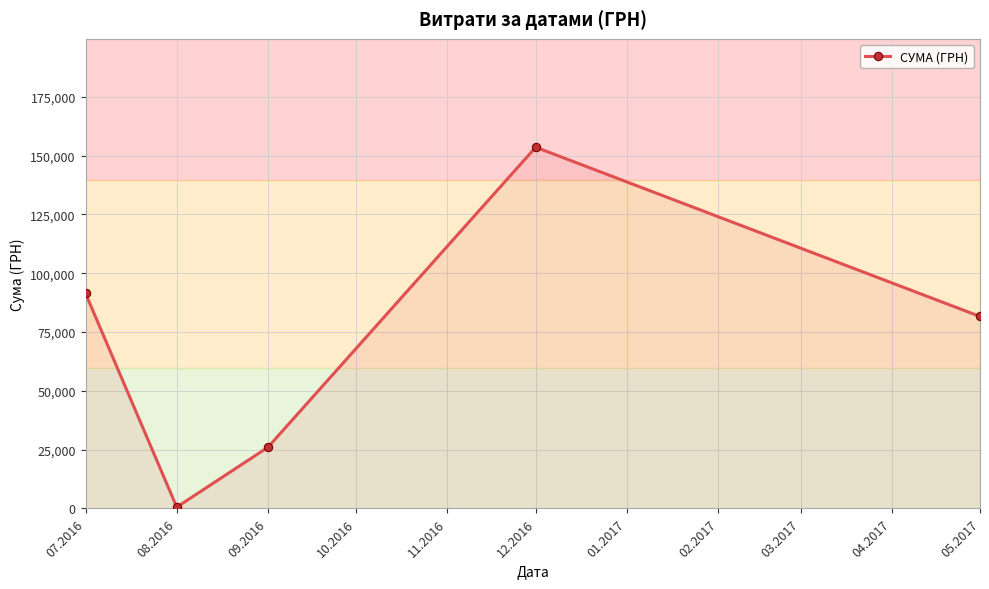

Where does the data first go above 81589?

07.2016